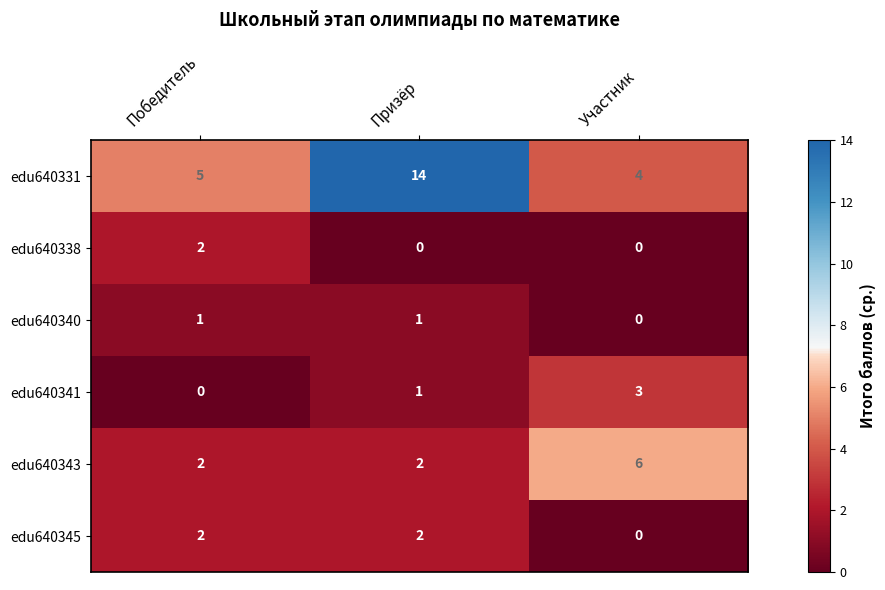

How many series are shown in this chart?

6